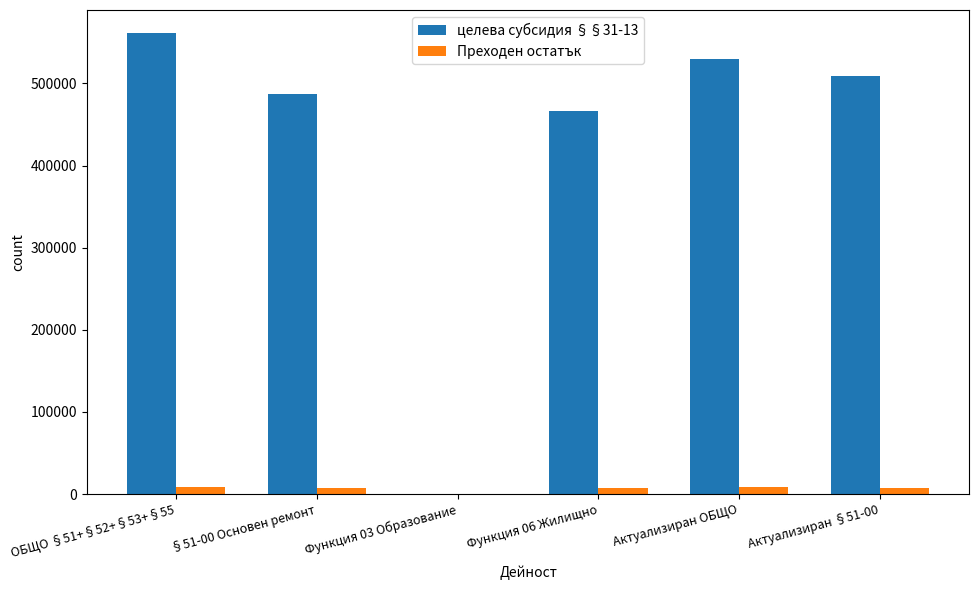

At which label does целева субсидия §§31-13 reach its peak?

ОБЩО §51+§52+§53+§55